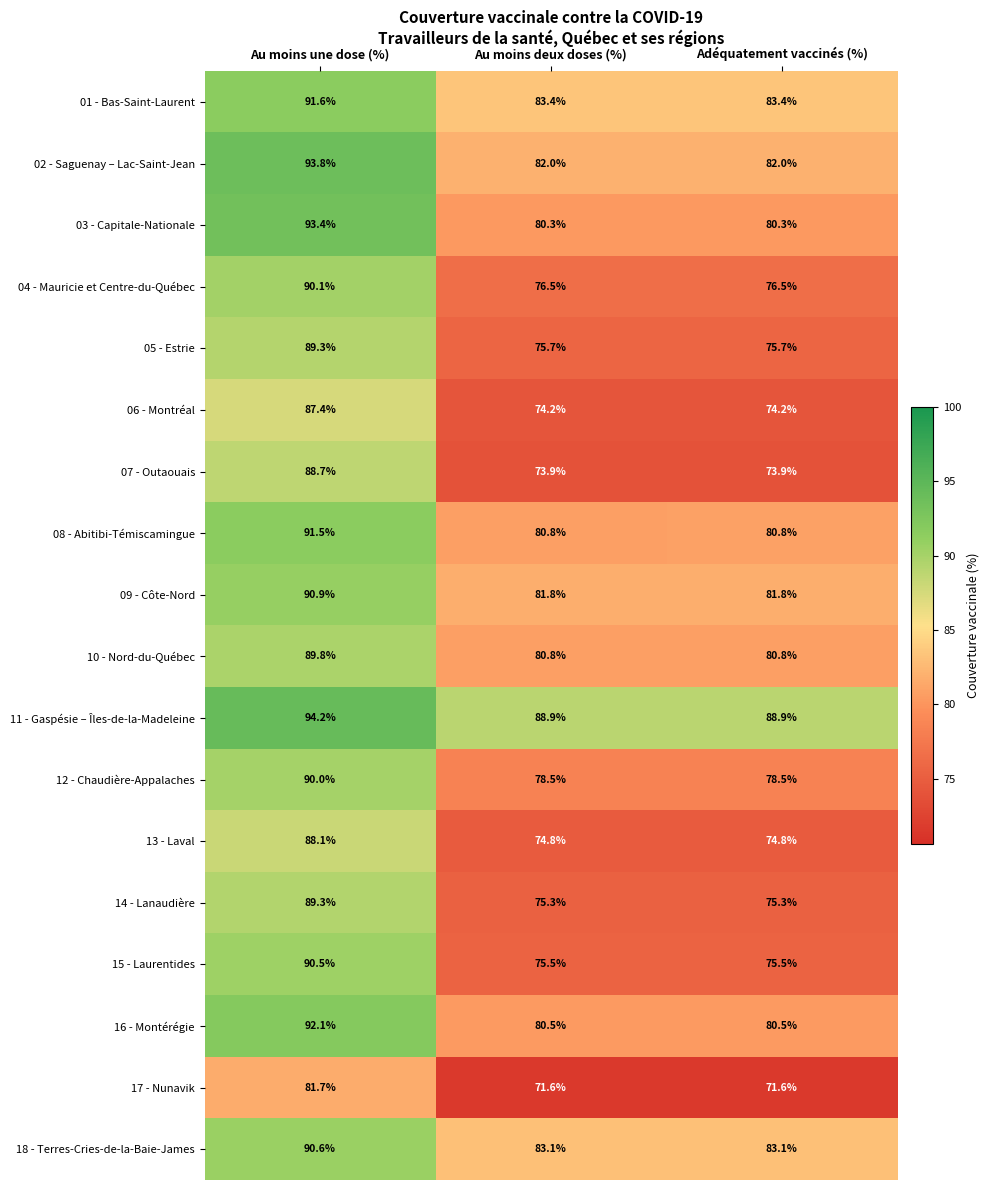

What is the approximate value of 16 - Montérégie at Au moins une dose (%)?

92.1